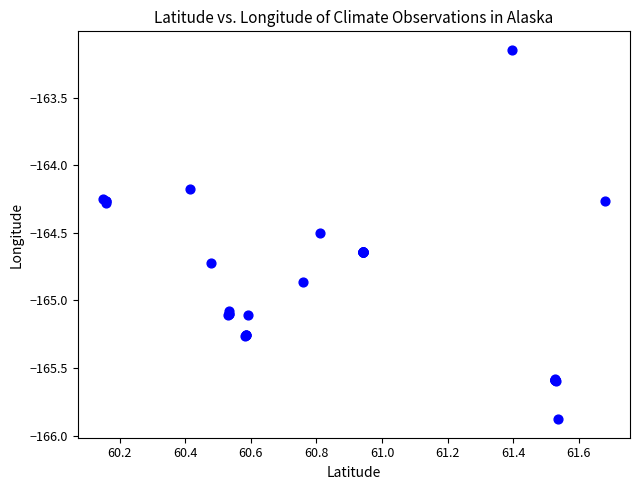

What Y value in the scatter plot is closest to -164?

-164.2